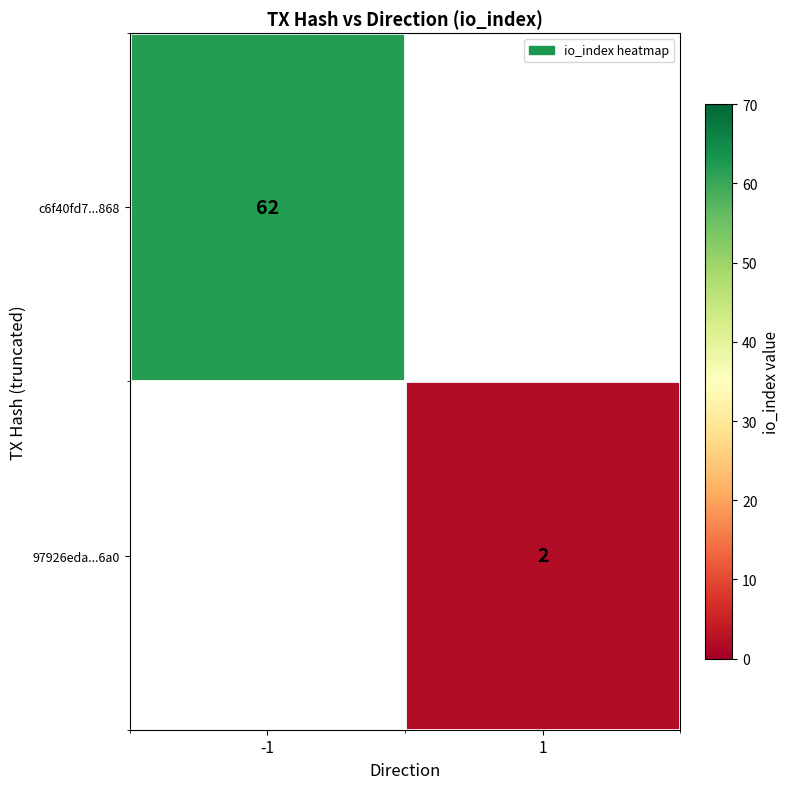

The c6f40fd7...868 series shows 93 at -1. True or false?

False